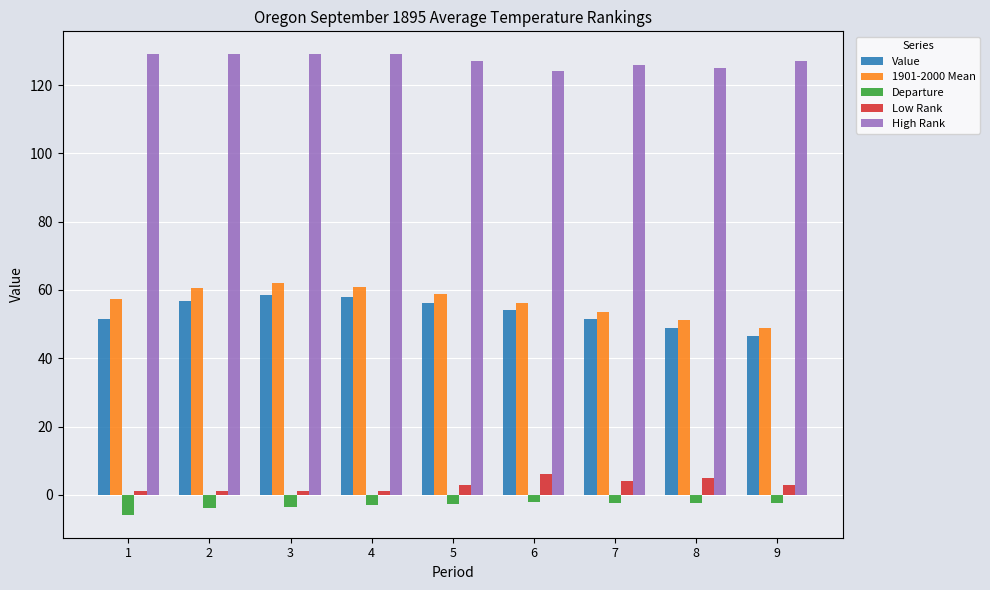

What is the minimum value for Departure?

-5.8